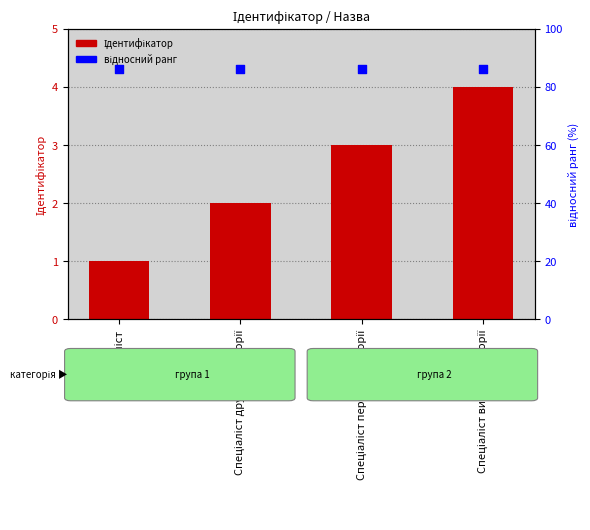

Which series reaches the minimum Y coordinate?

Ідентифікатор